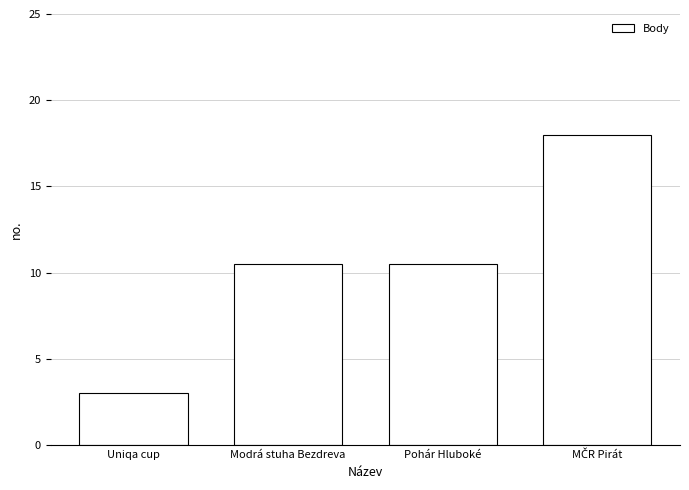

What is the sum of the values at Modrá stuha Bezdreva and Pohár Hluboké?

21.0